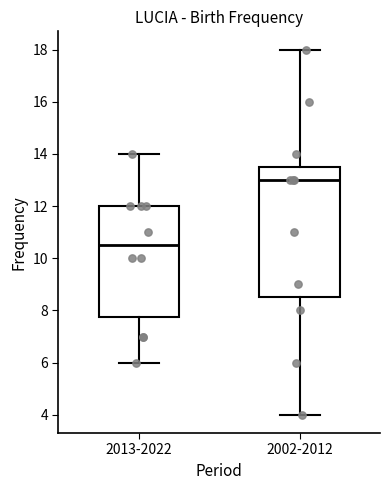

Comparing the boxes themselves (not the whiskers), which one is the tallest?

2002-2012